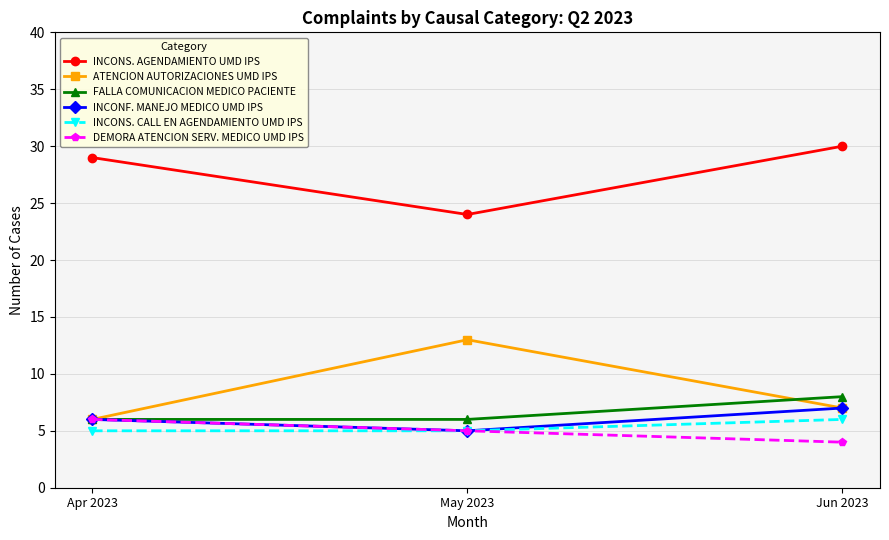

Which category has the highest value in the INCONS. AGENDAMIENTO UMD IPS series?

Jun 2023